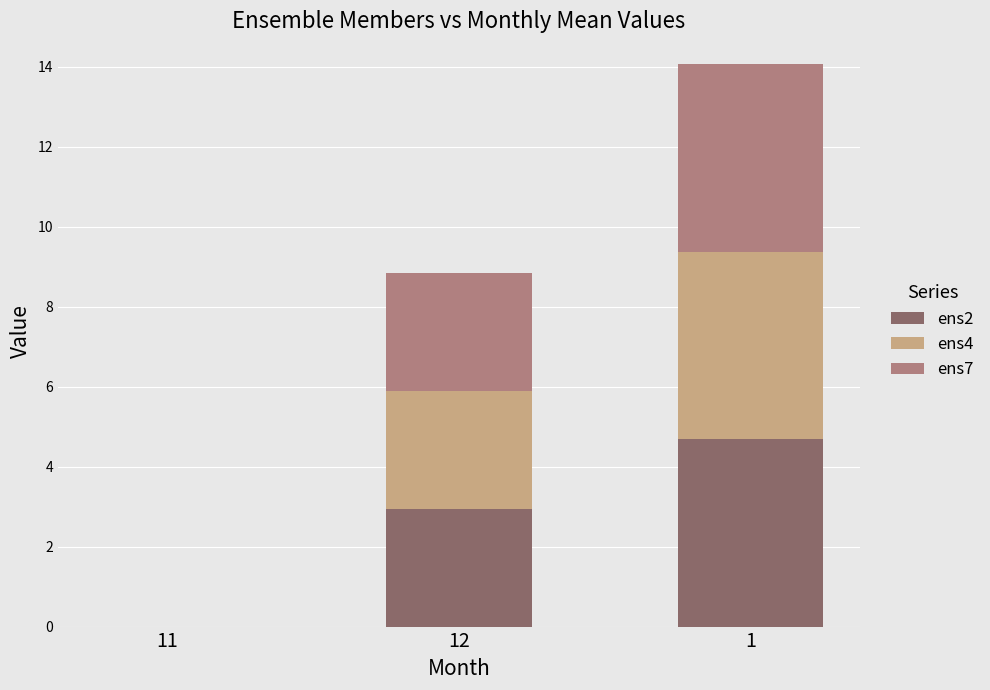

What is the total value across all series at 12?

8.8